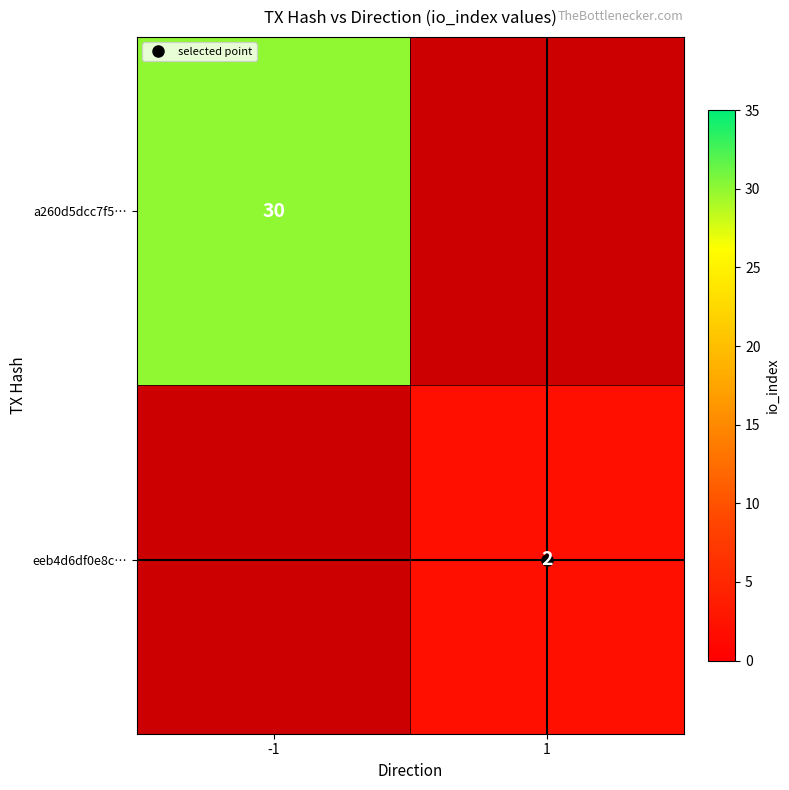

Which label corresponds to the smallest value in the chart?

1